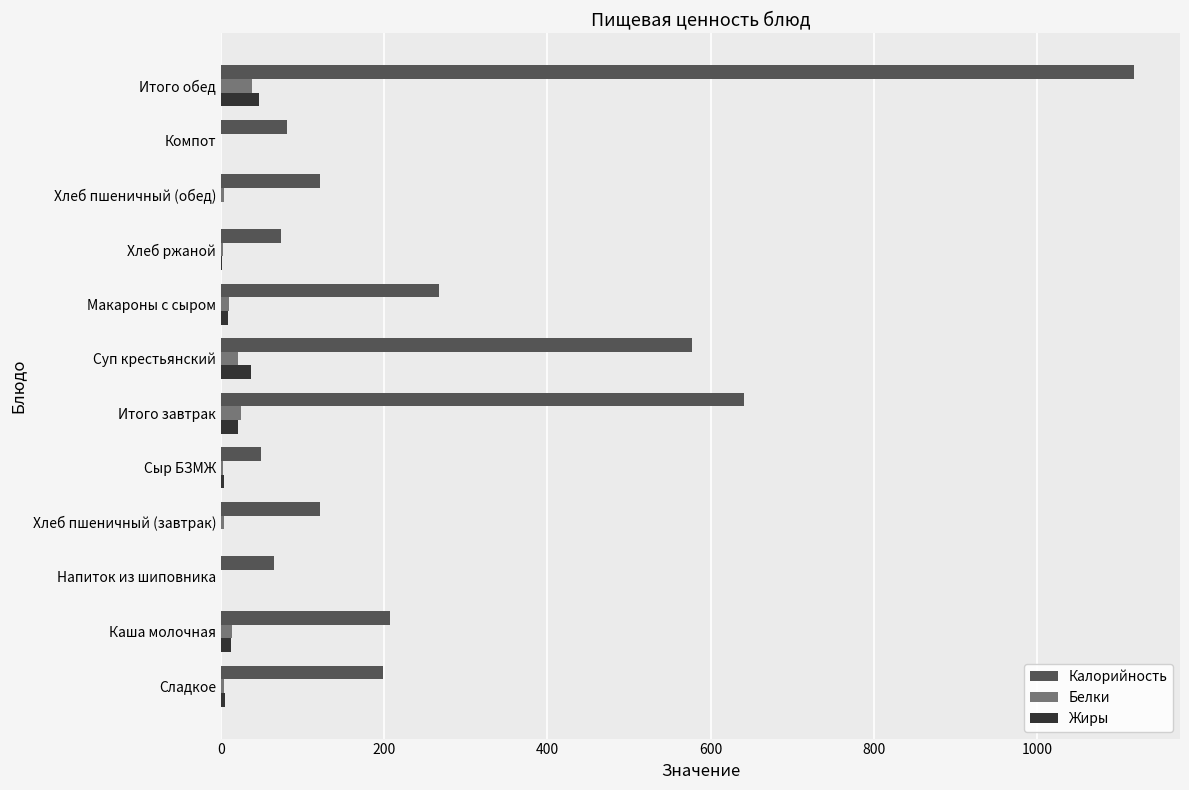

Which label corresponds to the largest value in the chart?

Итого обед